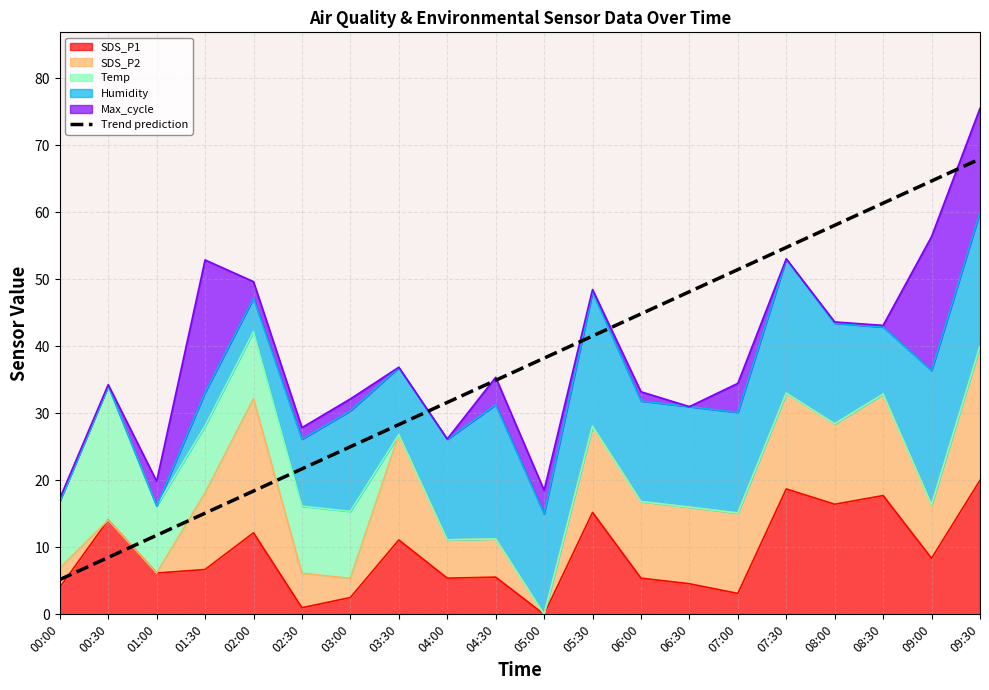

What is the label of the 2nd point from the right?

09:00